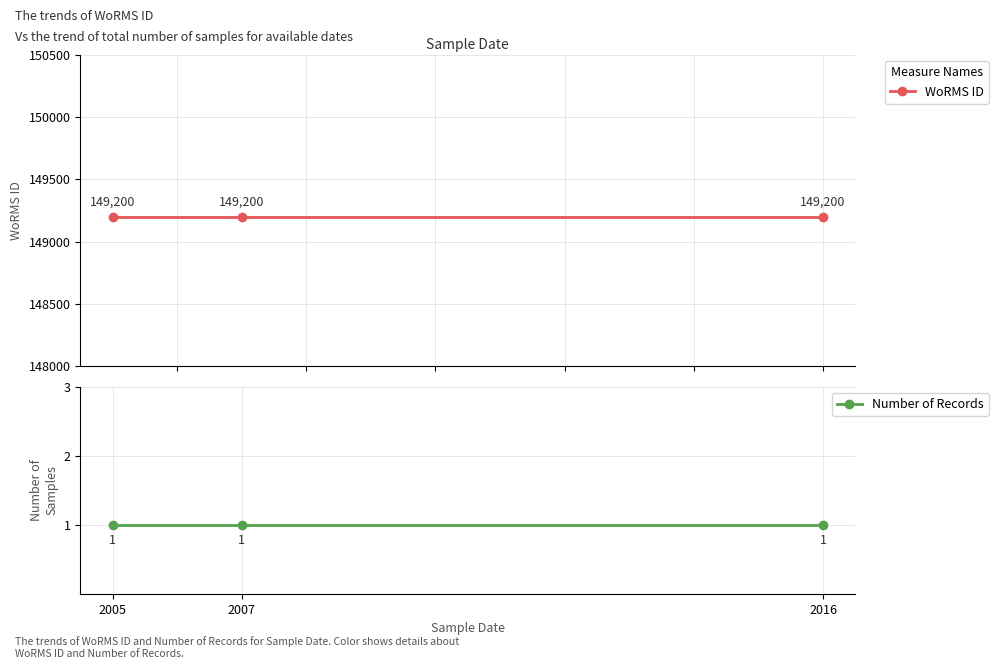

What is the spread (max minus min) of values at 2007?

149199